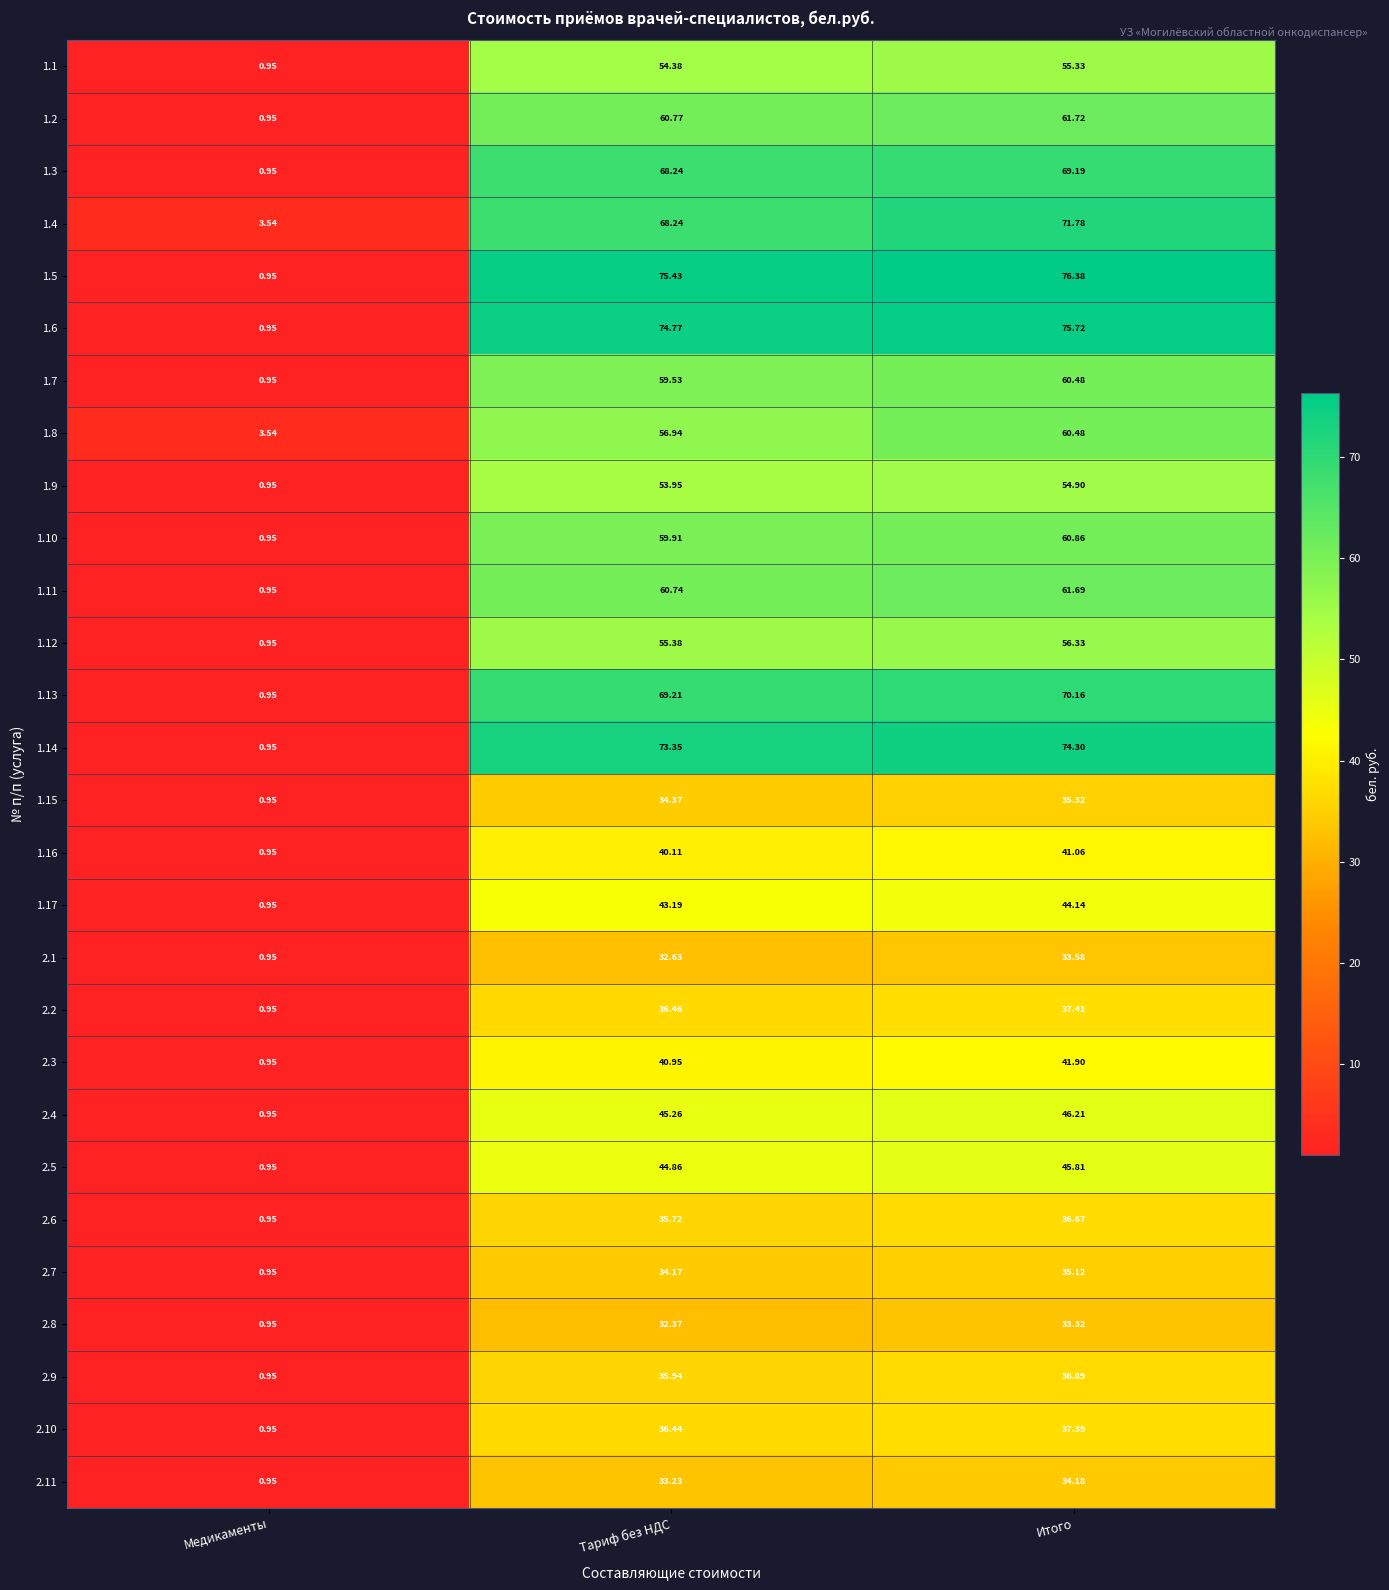

What is the spread (max minus min) of values at Итого?

43.1